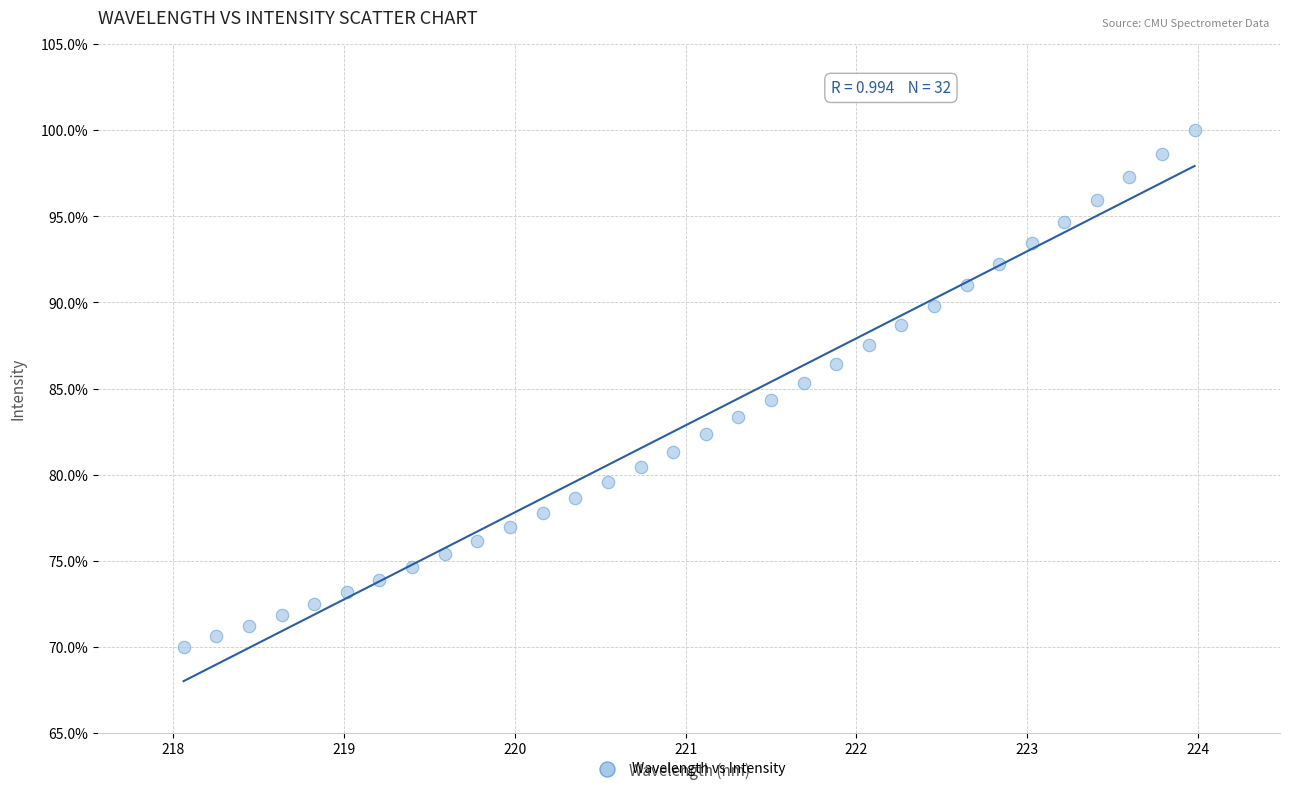

What is the range of Y values (max minus min)?

30.0